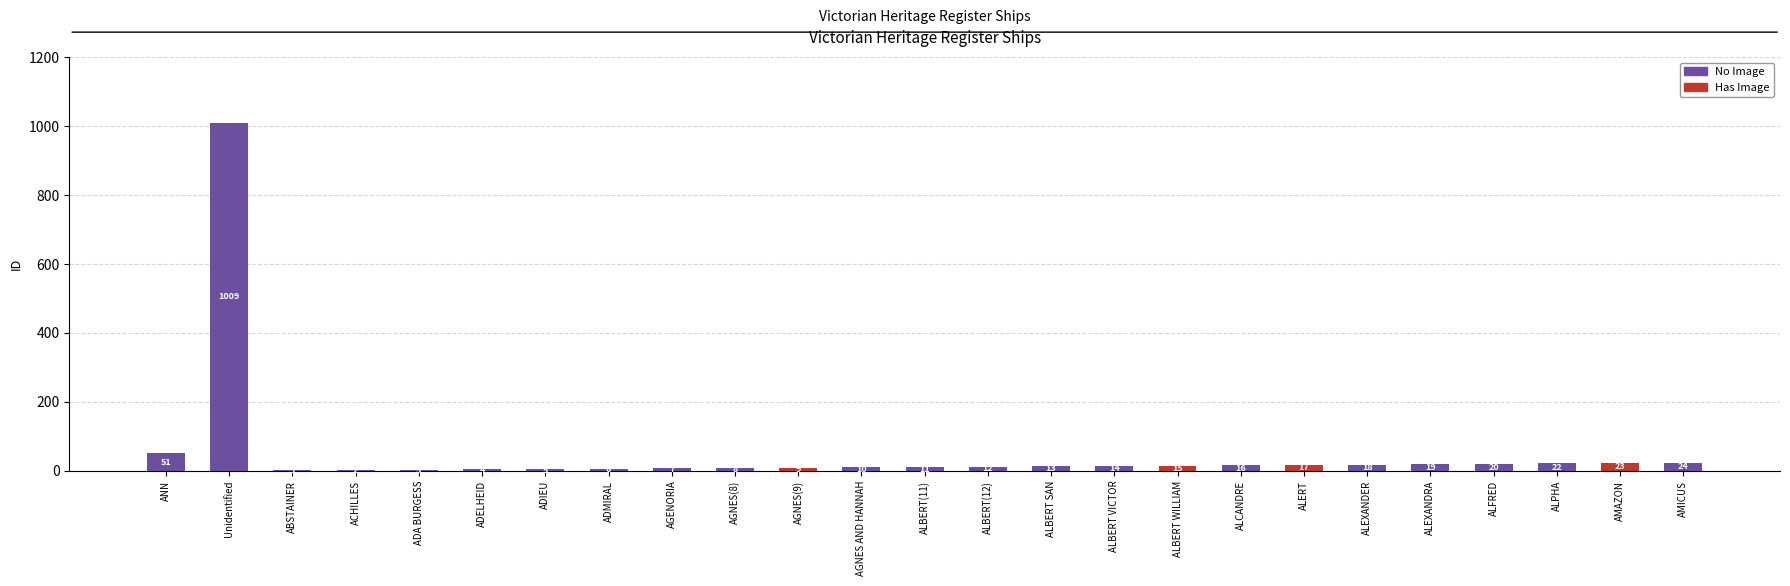

What is the sum of the No Image values at ADELHEID and ALBERT WILLIAM?

4